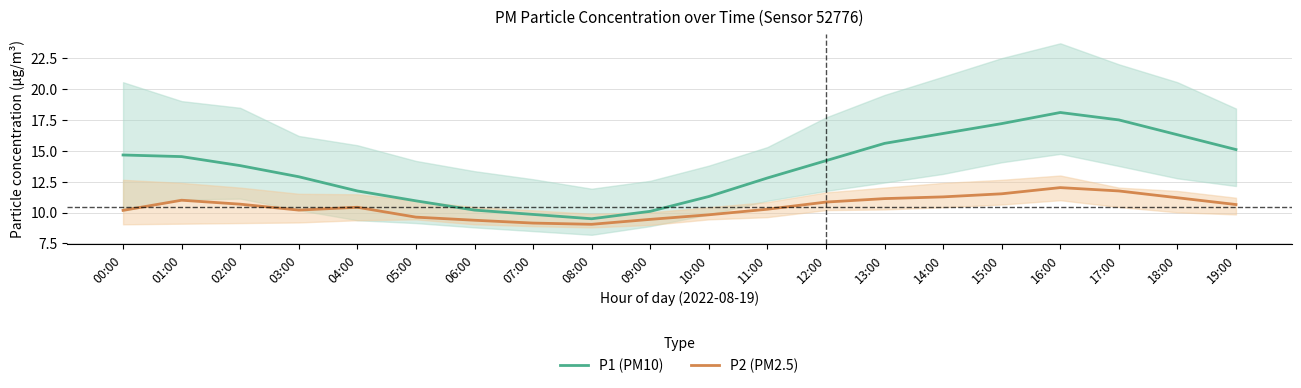

What is the label of the 20th point from the left?

19:00